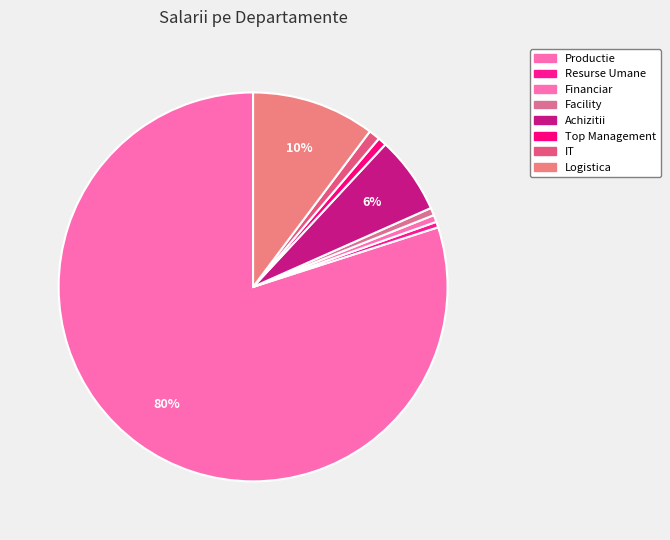

Which slice is the largest?

Productie